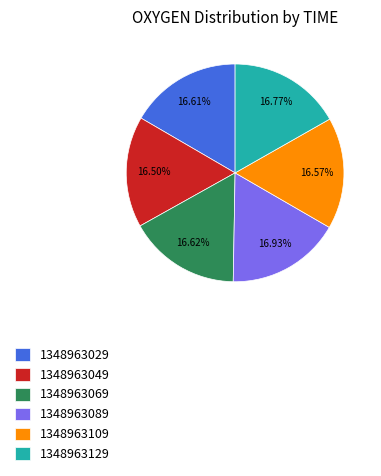

Is there any slice that represents more than half of the pie?

No